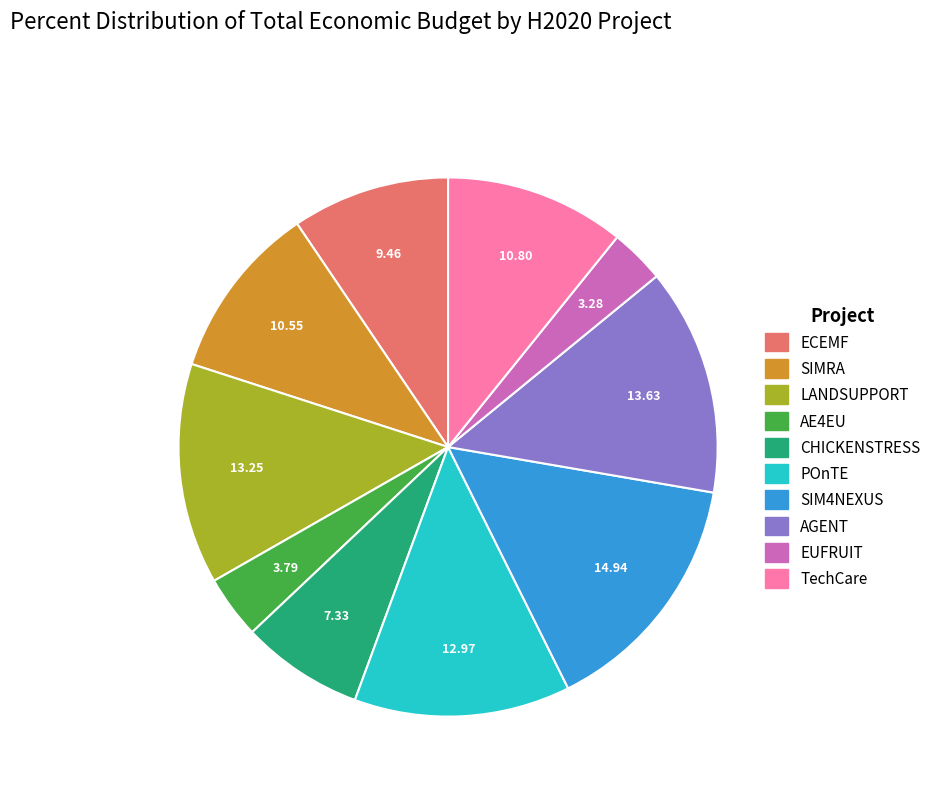

The SIM4NEXUS slice represents 15% of the pie. True or false?

True